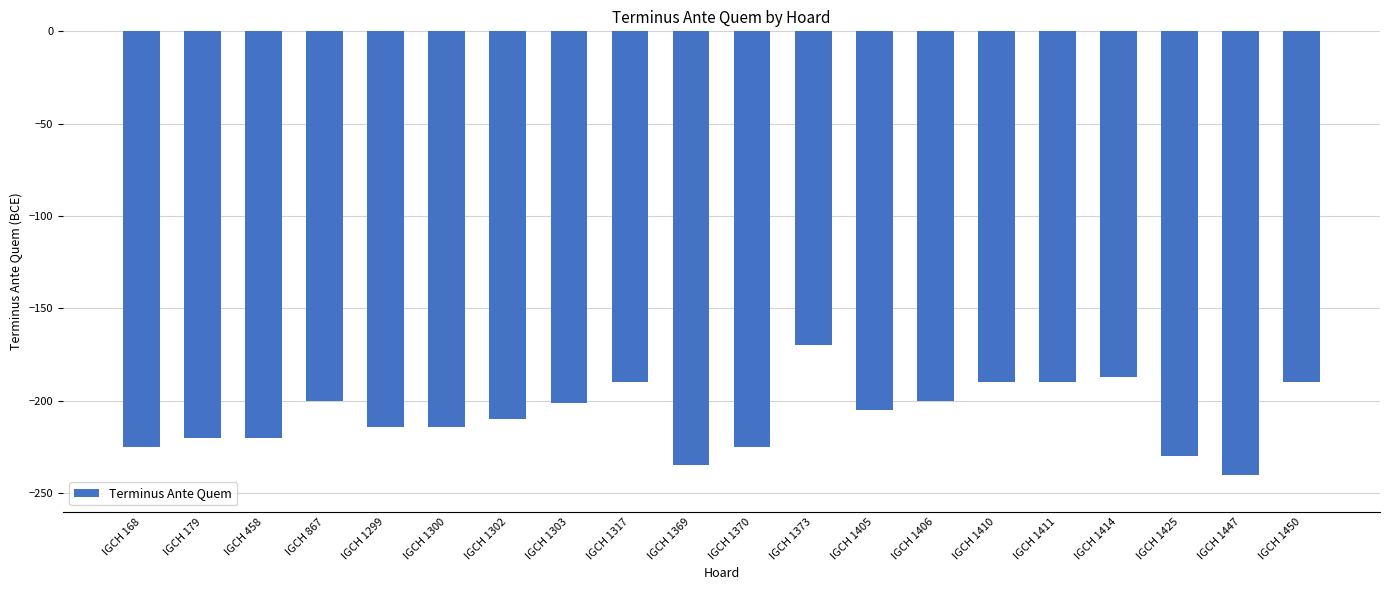

Are the bars horizontal?

No